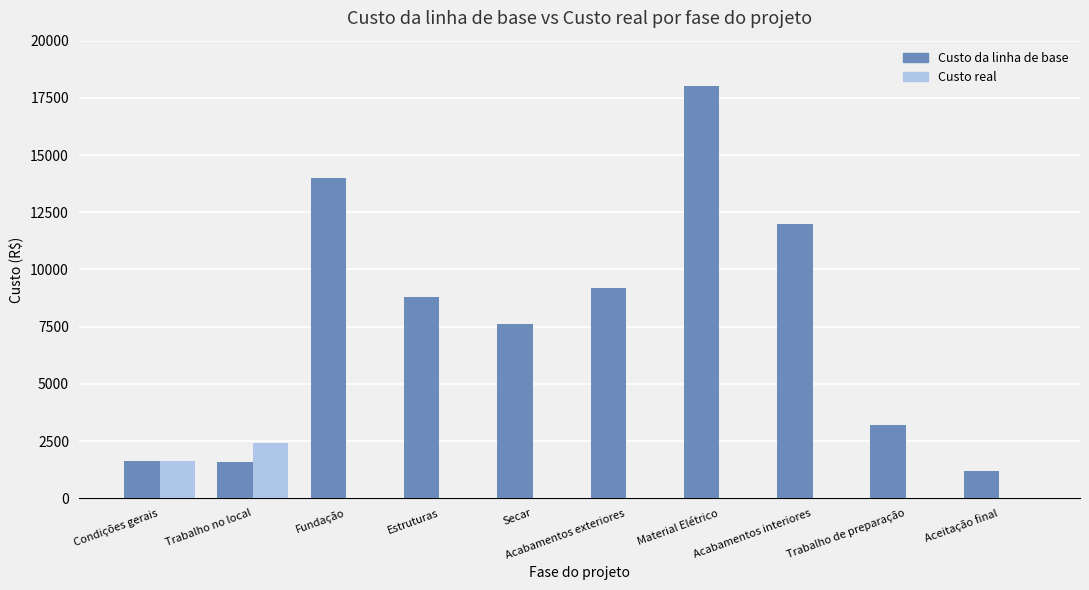

What is the sum of all Custo da linha de base values?

77226.7